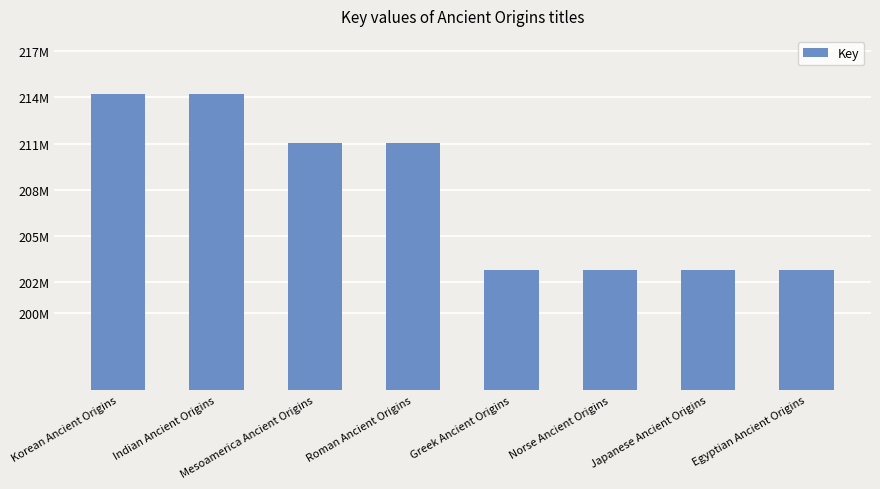

Reading left to right, transcribe all the data shown in this chart.

214247168	214247045	211015861	211015820	202813946	202813987	202813864	202813905